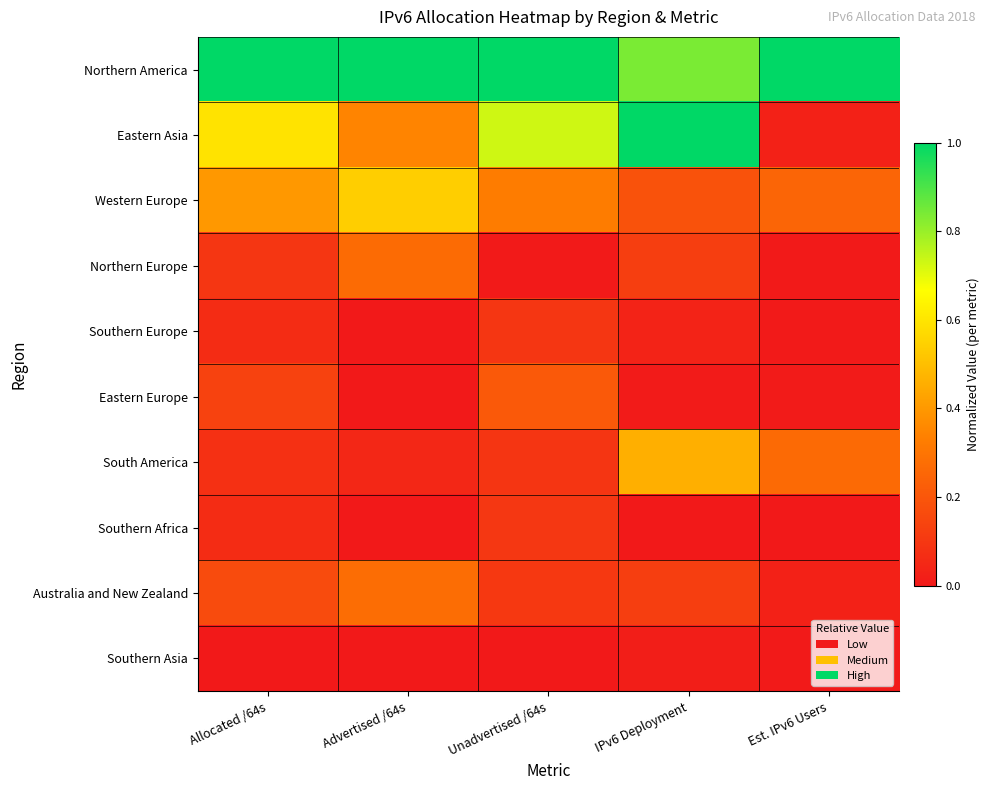

What is the total value across all series at Allocated /64s?

2.6